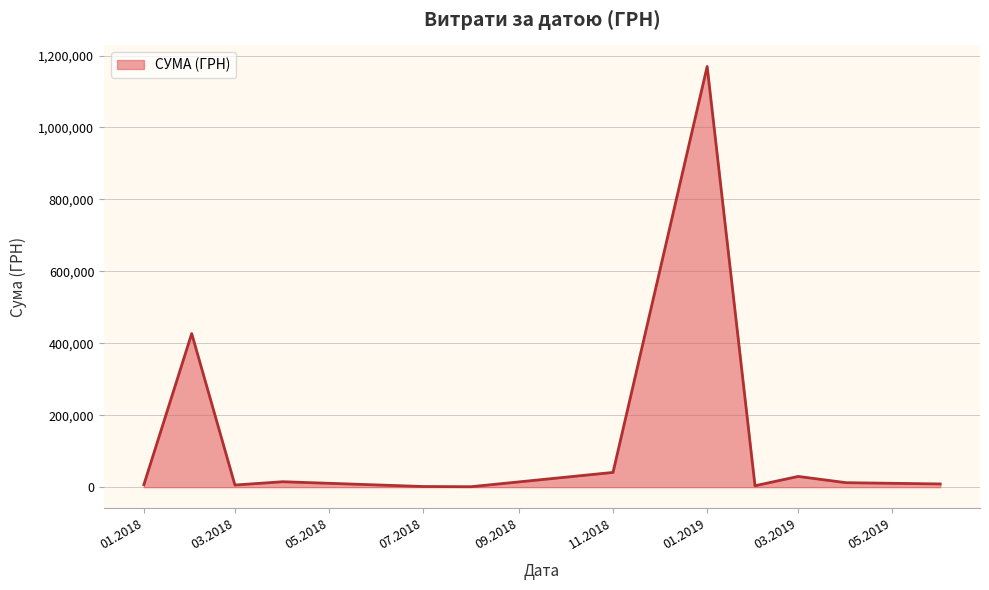

What is the maximum value shown in the chart?

1169681.1